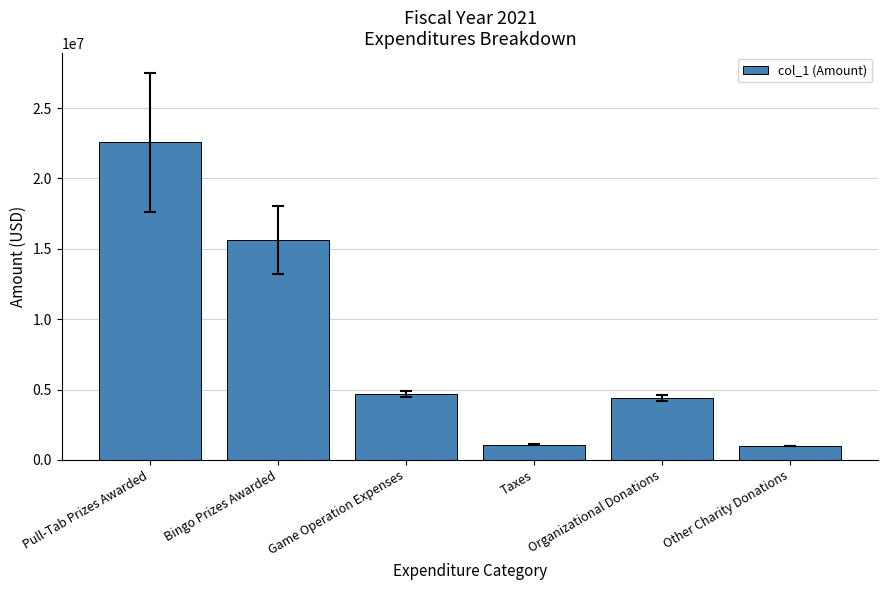

Is it true that the value at Other Charity Donations is 998185.7?

True